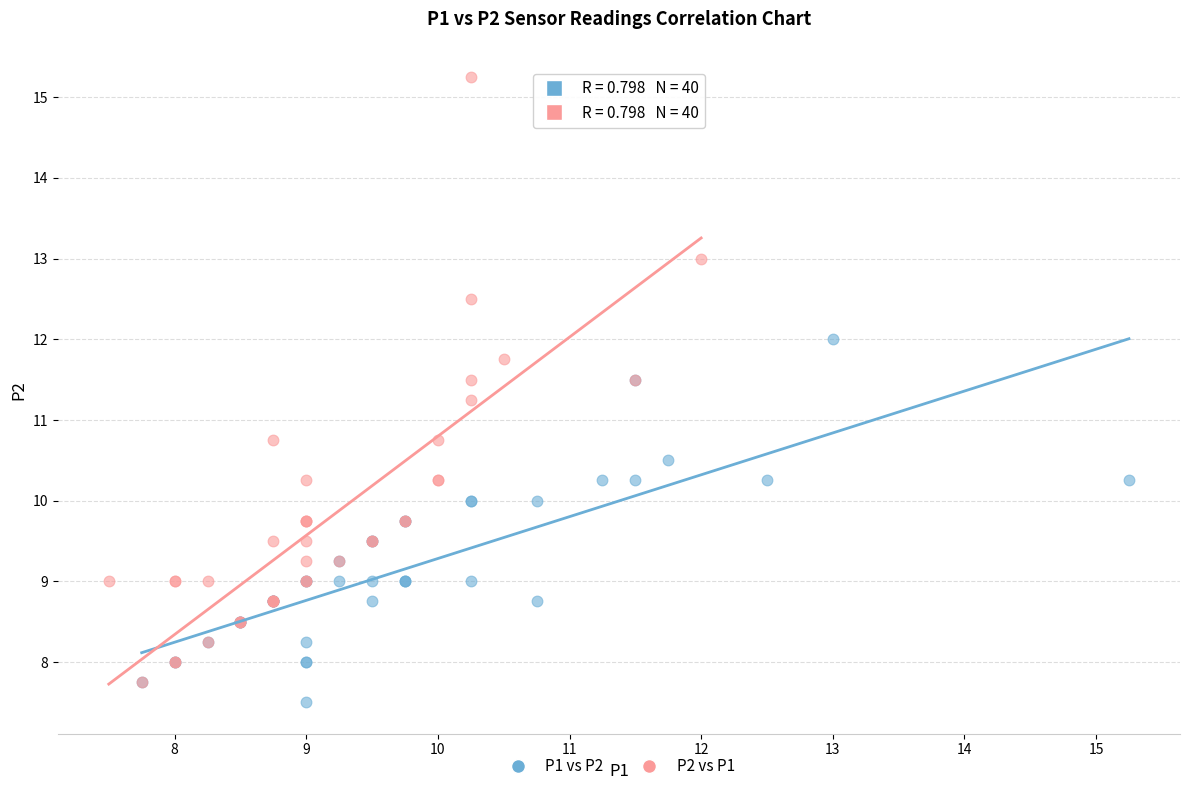

Which series reaches the maximum Y coordinate?

P2 vs P1